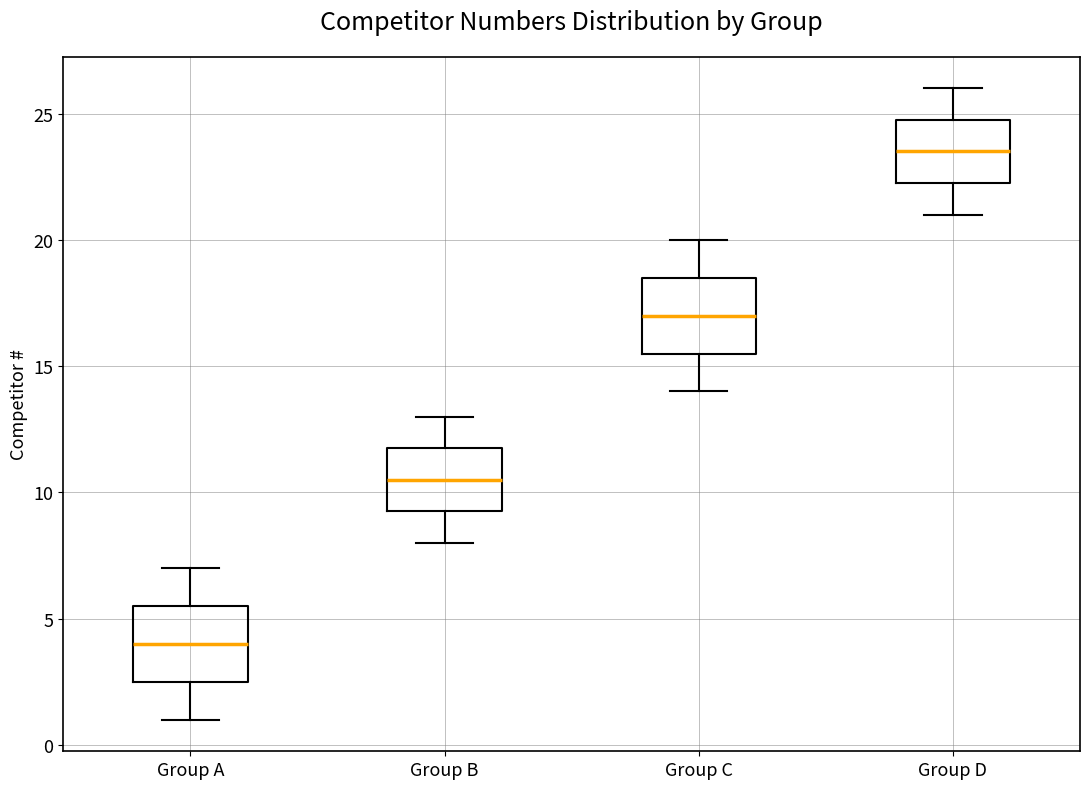

Reading left to right, read every box against the y-axis: the position of its median line, the range the box covers, and the ends of its whiskers. The values are not printed on the chart, so give them approximately, as read against the axis.

Group A: median 4.0, box 2.5 to 5.5, whiskers 1.0 to 7.0
Group B: median 10.5, box 9.5 to 12.0, whiskers 8.0 to 13.0
Group C: median 17.0, box 15.5 to 18.5, whiskers 14.0 to 20.0
Group D: median 23.5, box 22.5 to 25.0, whiskers 21.0 to 26.0